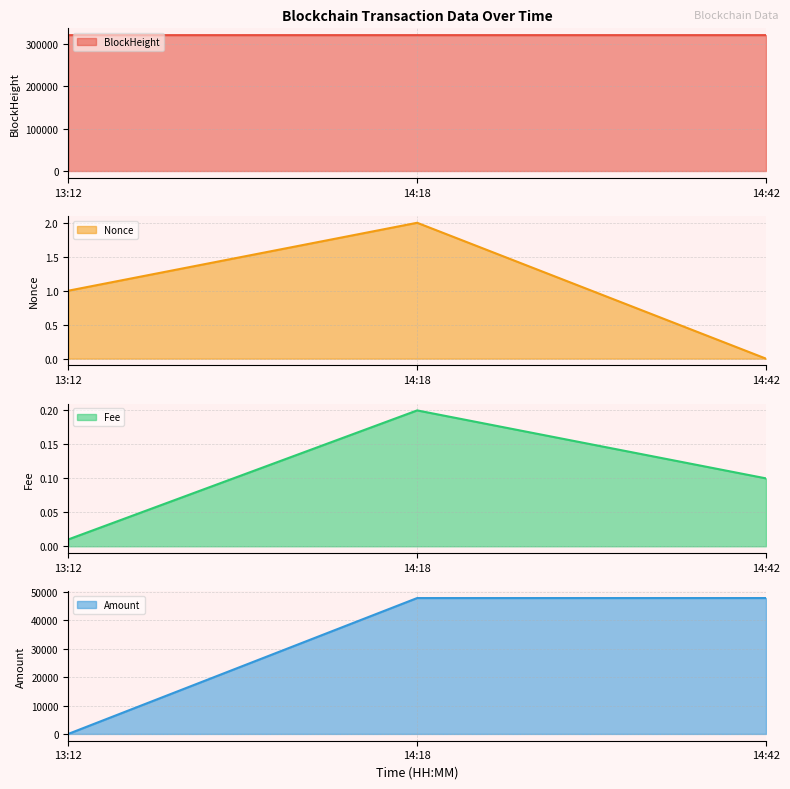

Between 13:12 and 14:42, which series saw the biggest shift?

Amount line